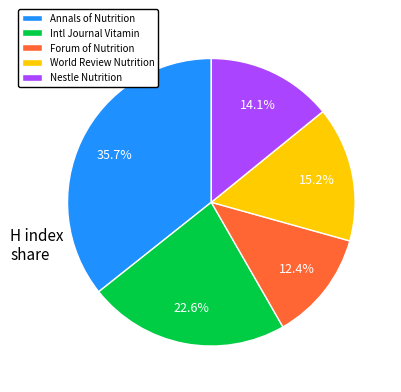

Does any single category account for the majority?

No